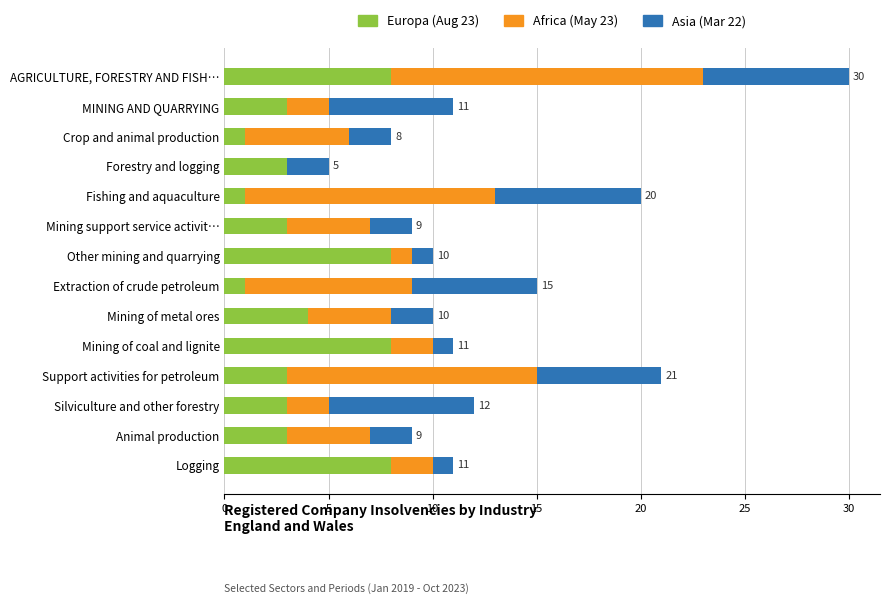

What is the sum of the Europa (Aug 23) values at Logging and Crop and animal production?

9